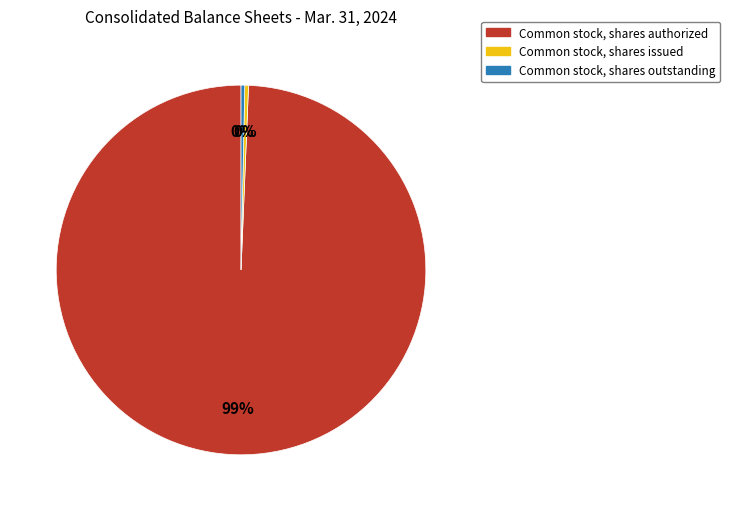

To the nearest percent, what is the average slice percentage?

33%